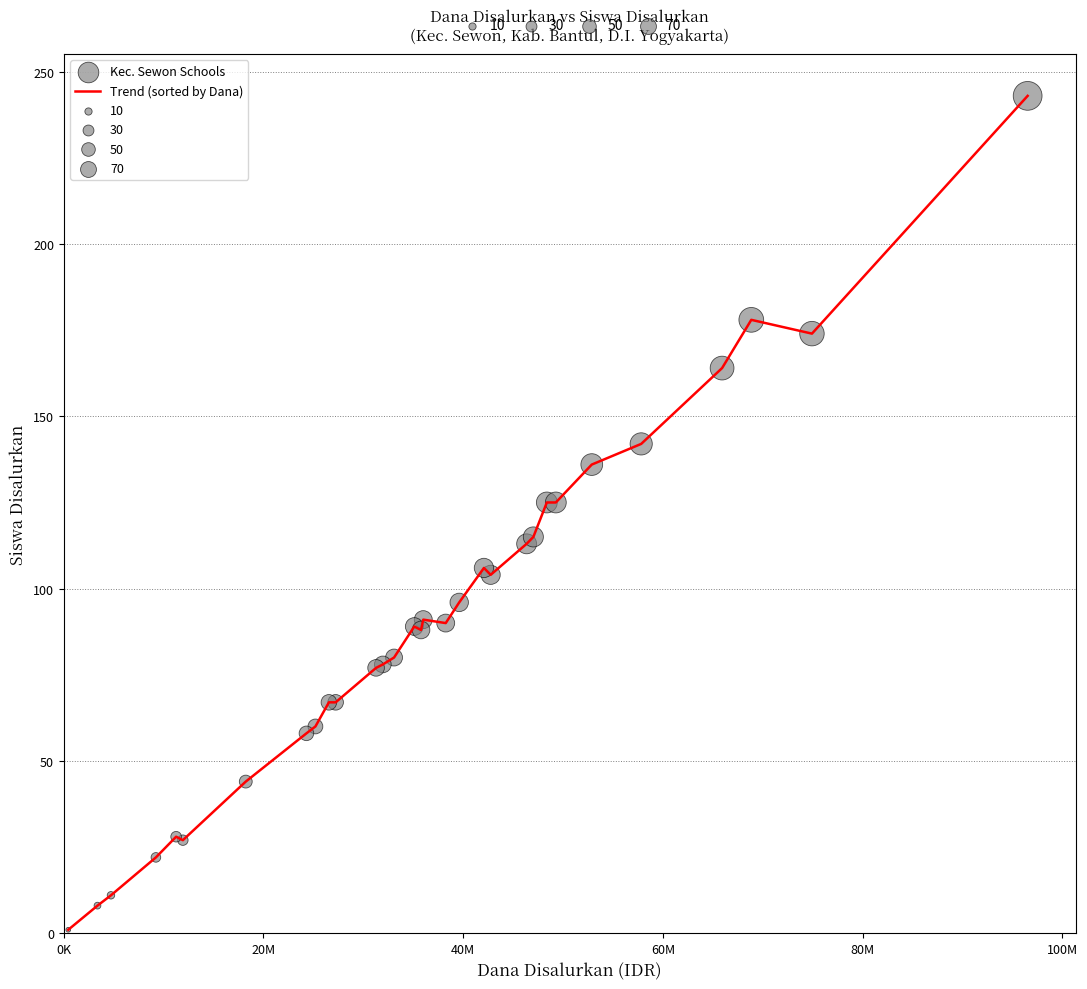

What is the difference between the maximum and minimum values?

242